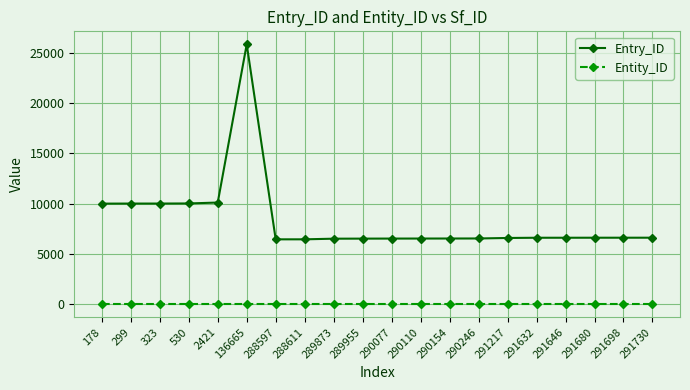

What is the smallest value displayed?

1